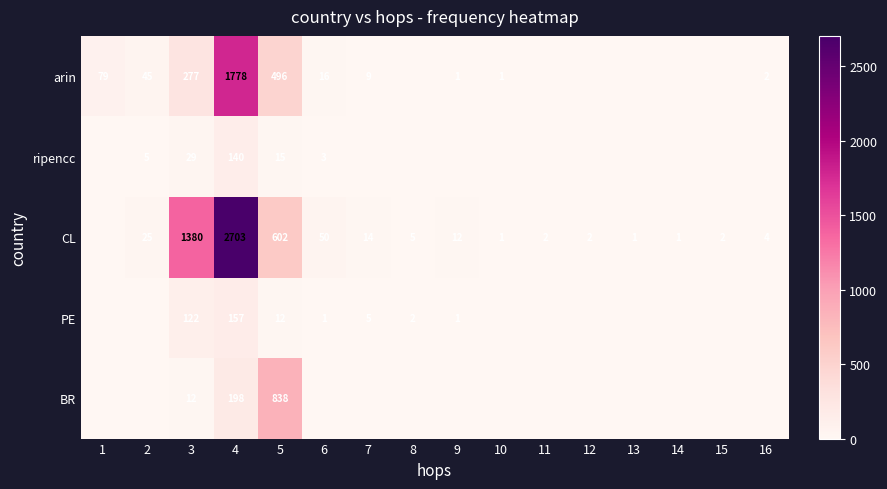

The CL series shows 1 at 11. True or false?

False